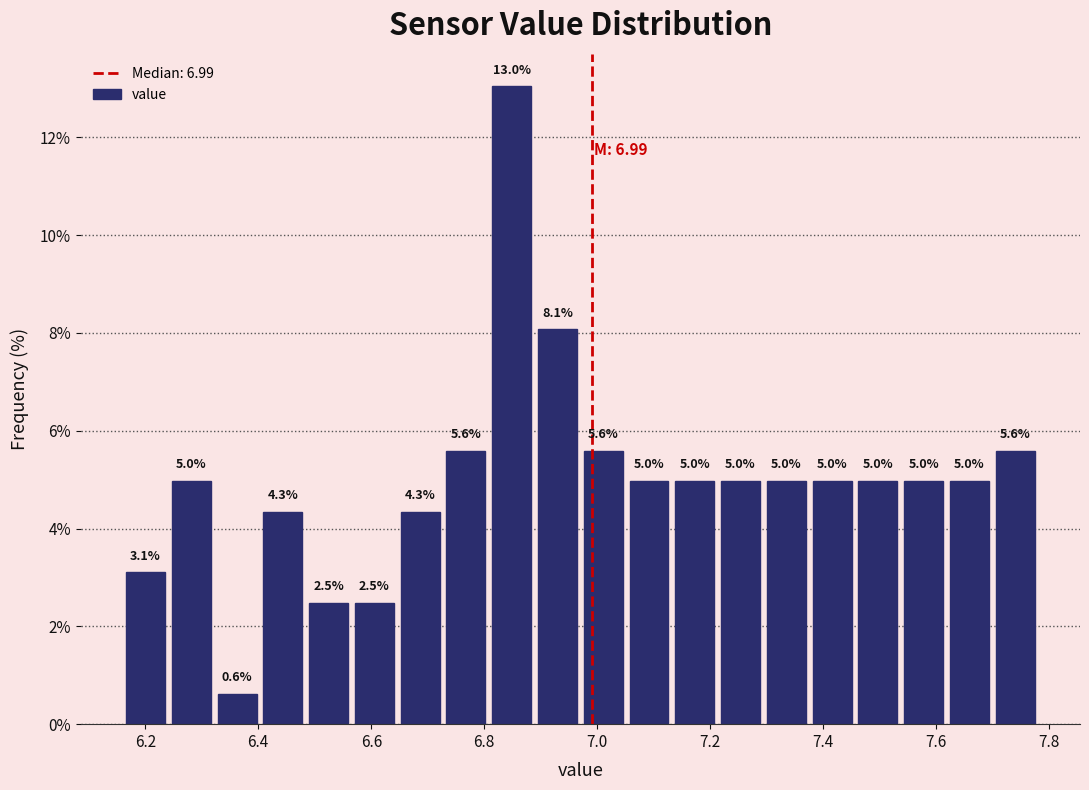

Which range on the x-axis has the tallest bar?

6.80 to 6.88